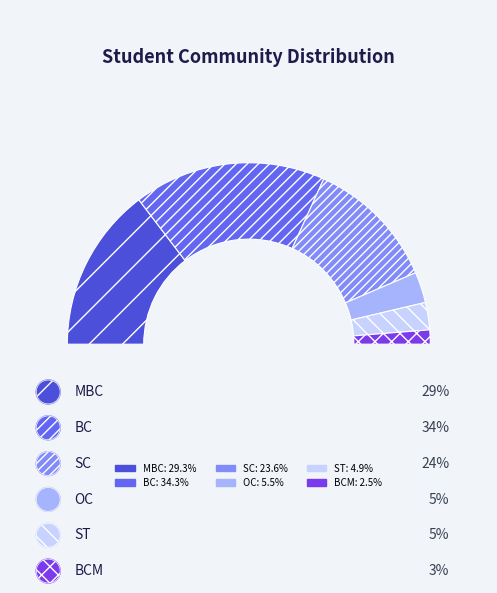

Is it true that ST is 5% of the pie?

True